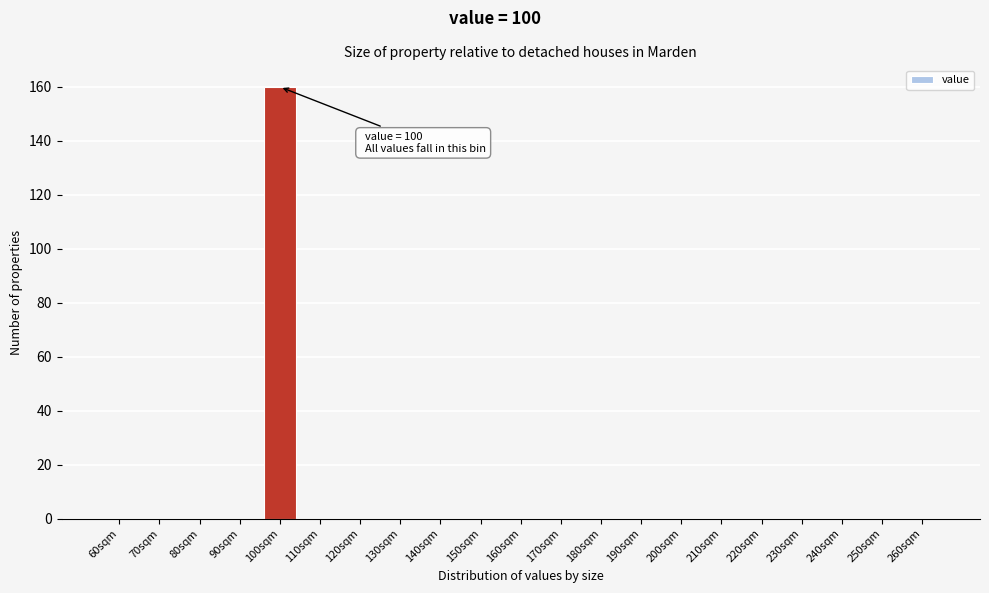

Reading left to right, list all the values displayed in this chart.

60sqm=0	70sqm=0	80sqm=0	90sqm=0	100sqm=160	110sqm=0	120sqm=0	130sqm=0	140sqm=0	150sqm=0	160sqm=0	170sqm=0	180sqm=0	190sqm=0	200sqm=0	210sqm=0	220sqm=0	230sqm=0	240sqm=0	250sqm=0	260sqm=0